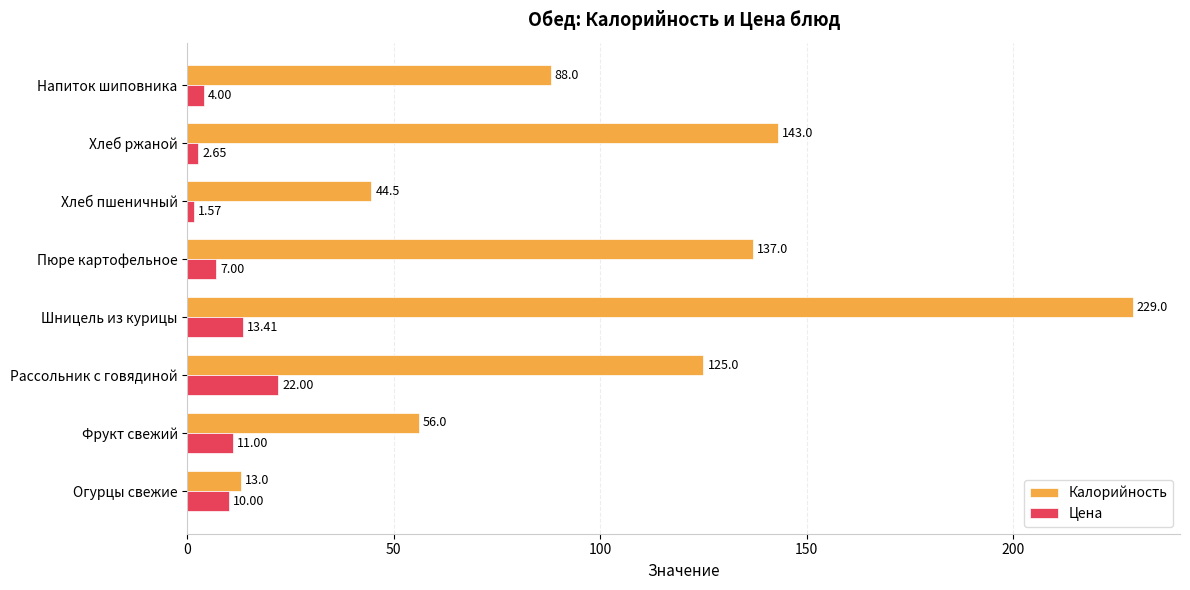

List the series in order of their peak value, highest first.

Калорийность, Цена